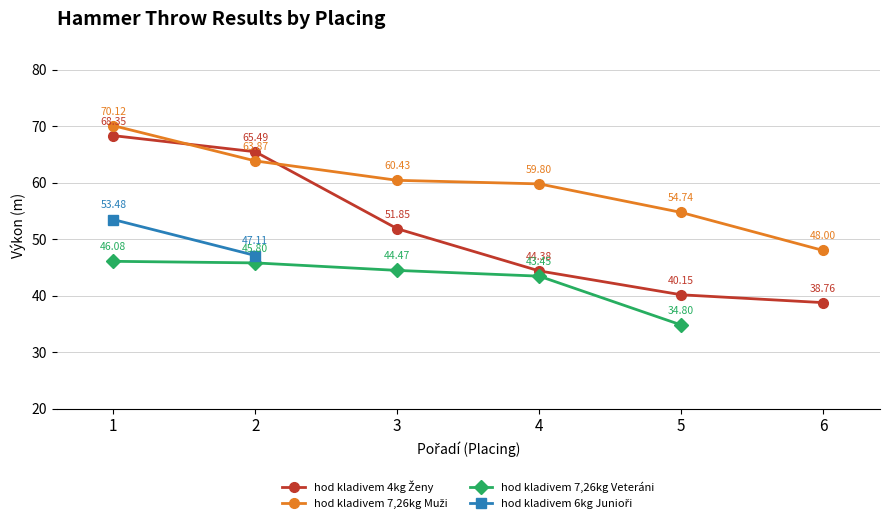

How many times do hod kladivem 7,26kg Muži and hod kladivem 4kg Ženy cross each other?

2